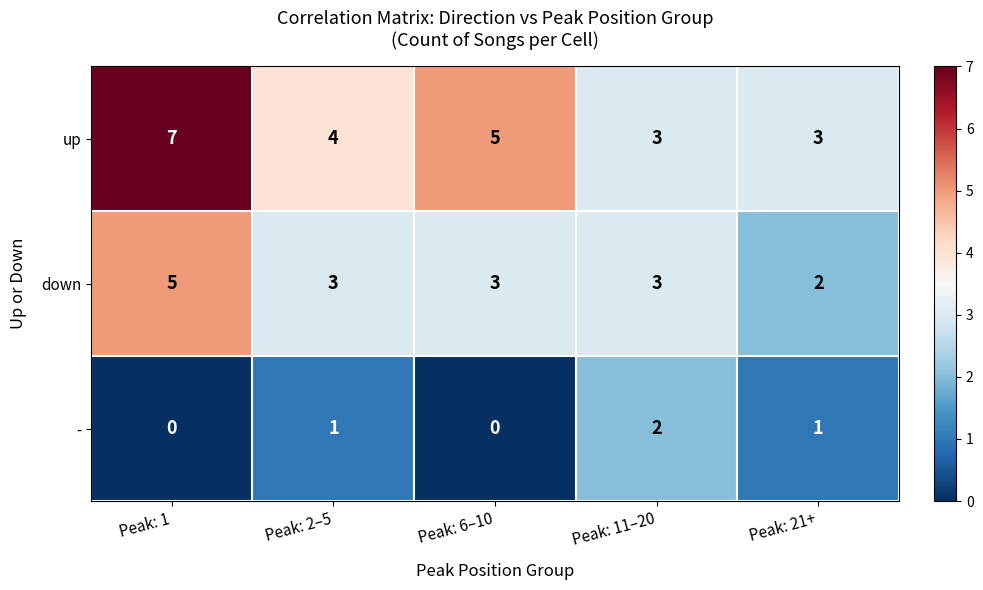

What is the sum of all - values?

4